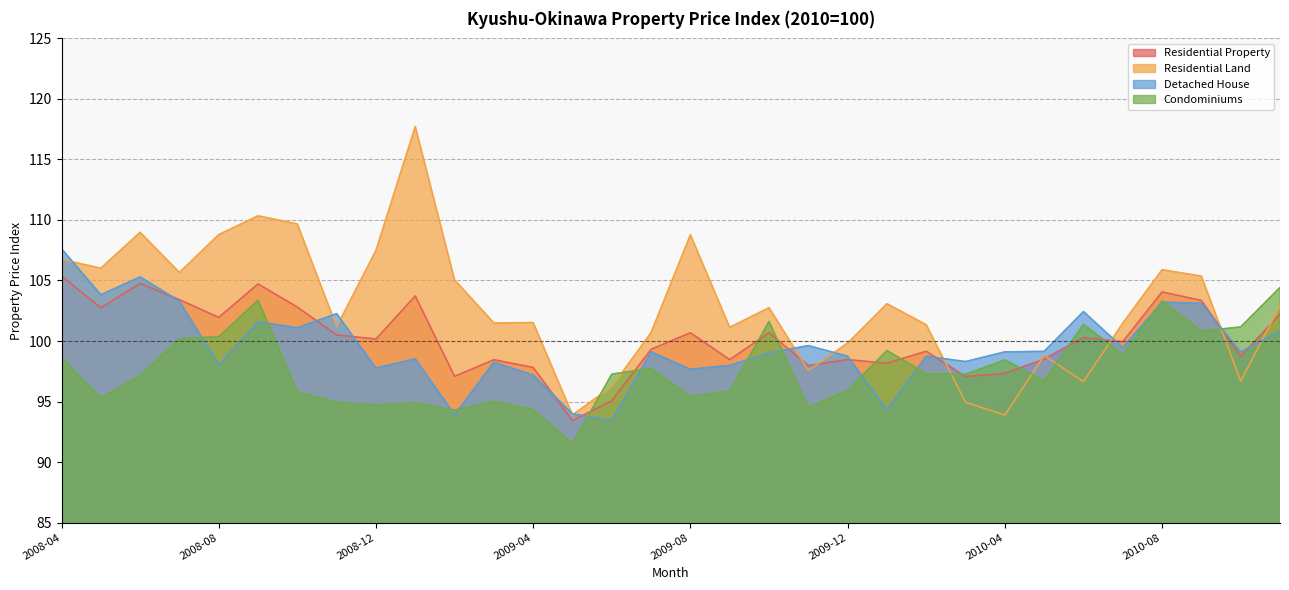

Which series has the largest range (max minus min)?

Residential Land